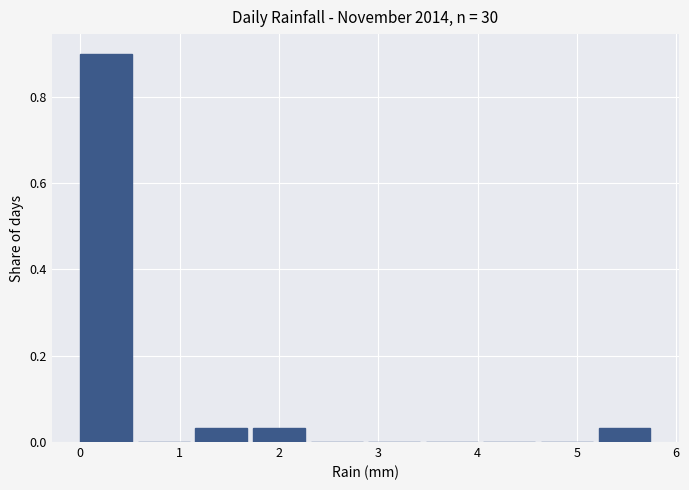

Which range on the x-axis has the tallest bar?

0.00 to 0.58